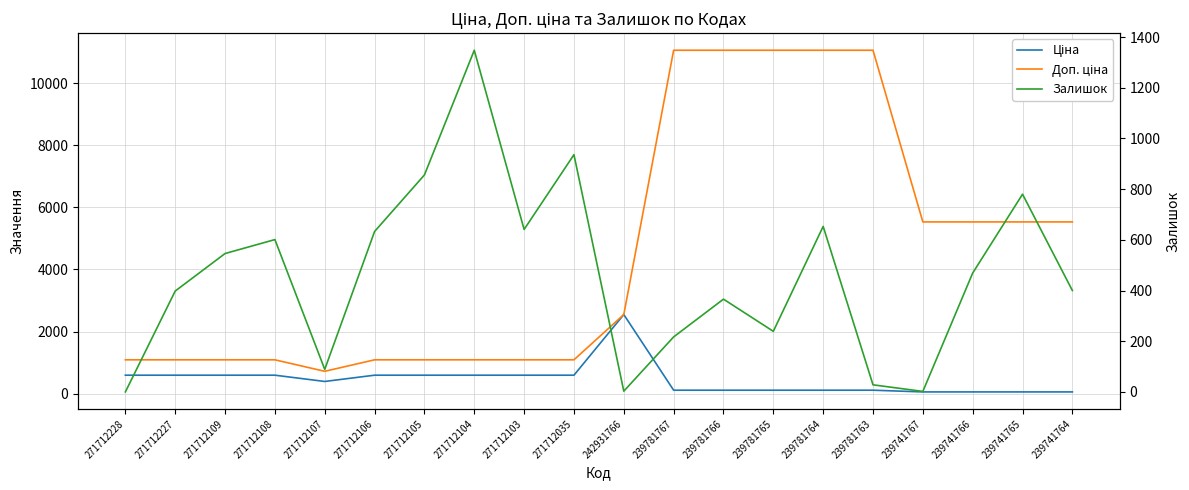

Which series has the largest total across all categories?

Доп. ціна